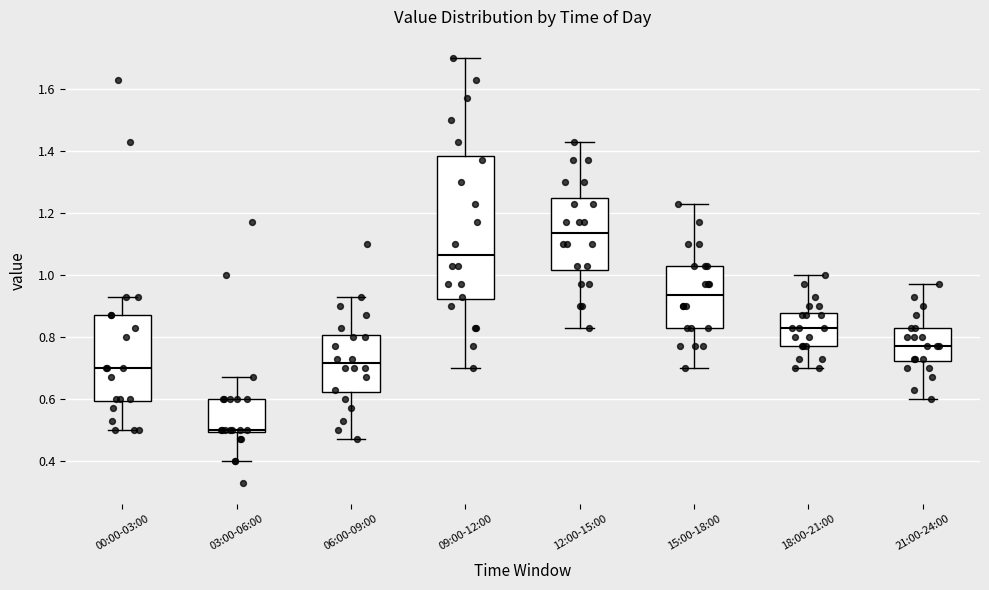

Reading left to right, transcribe this box plot: for each box, give where its median line is, the range the box spans, and where its two whiskers end, as read against the y-axis. The values are not printed on the chart, so give them approximately, as read against the axis.

00:00-03:00: median 0.70, box 0.60 to 0.88, whiskers 0.50 to 0.94
03:00-06:00: median 0.50 (just above the box's lower edge), box 0.50 to 0.60, whiskers 0.40 to 0.68
06:00-09:00: median 0.72, box 0.62 to 0.80, whiskers 0.48 to 0.94
09:00-12:00: median 1.06, box 0.92 to 1.38, whiskers 0.70 to 1.70
12:00-15:00: median 1.14, box 1.02 to 1.24, whiskers 0.84 to 1.44
15:00-18:00: median 0.94, box 0.84 to 1.04, whiskers 0.70 to 1.24
18:00-21:00: median 0.84, box 0.78 to 0.88, whiskers 0.70 to 1.00
21:00-24:00: median 0.78, box 0.72 to 0.84, whiskers 0.60 to 0.98